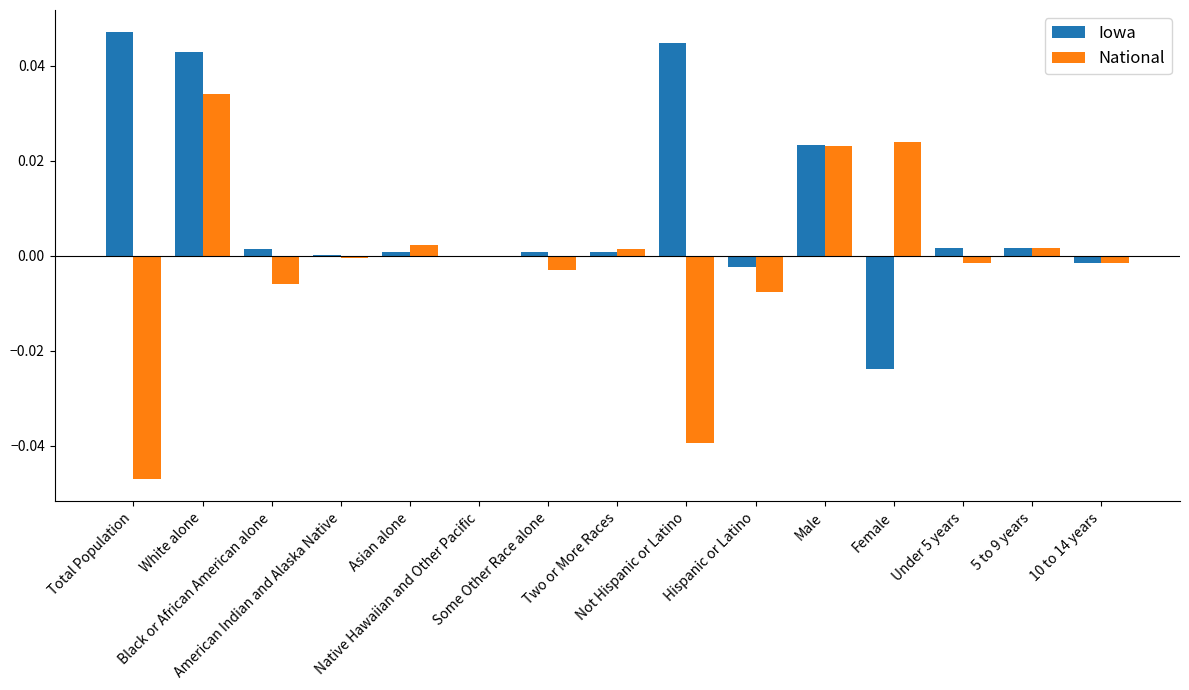

Rank the series at American Indian and Alaska Native from highest to lowest value.

Iowa, National